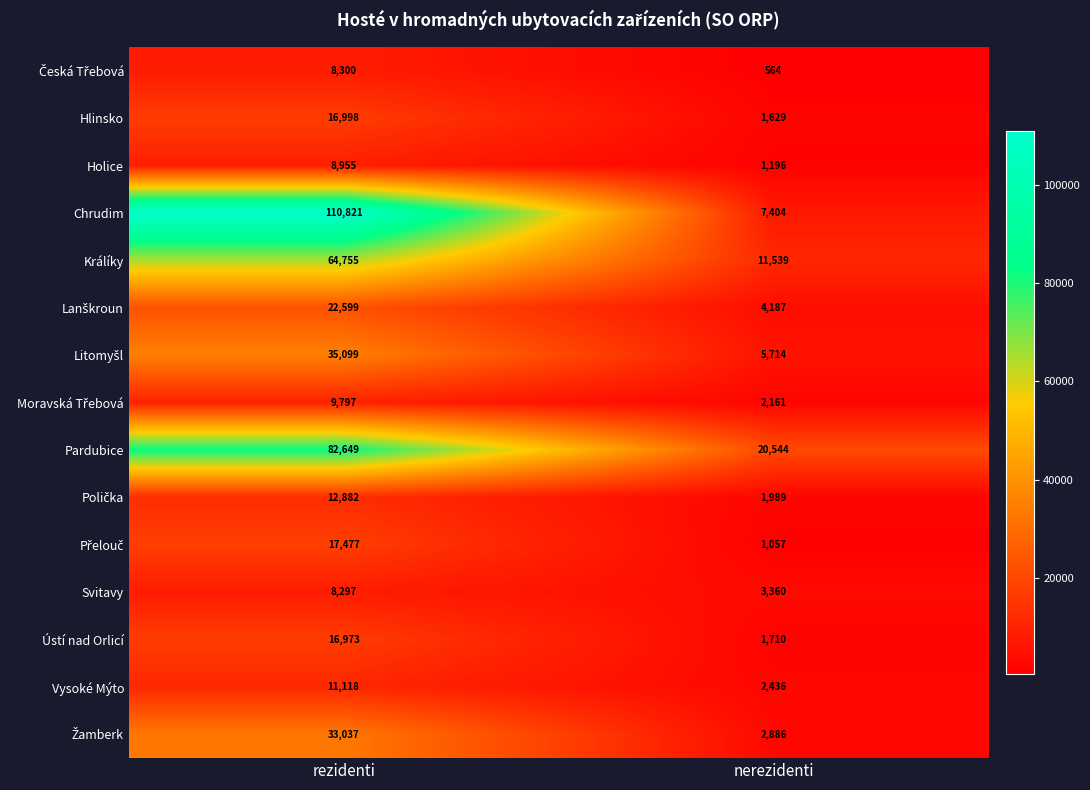

What is the difference between the Vysoké Mýto values at rezidenti and nerezidenti?

8682